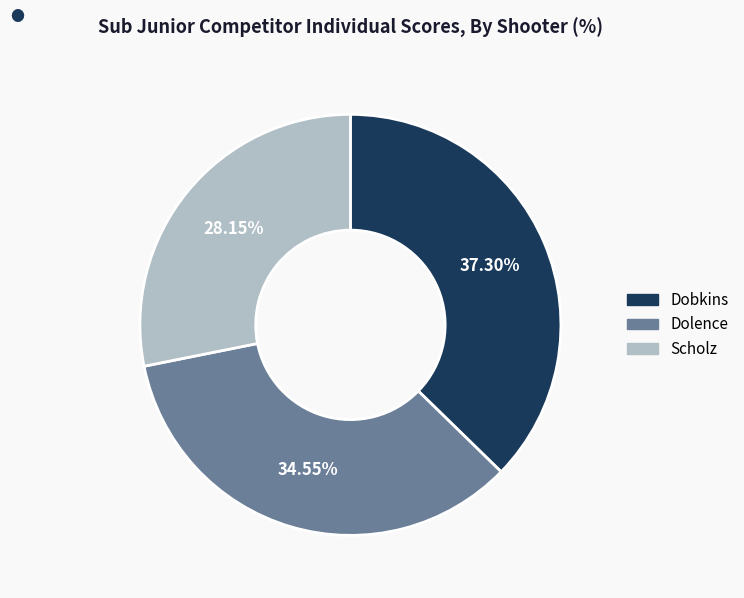

Rank the categories by value from lowest to highest.

Scholz, Dolence, Dobkins